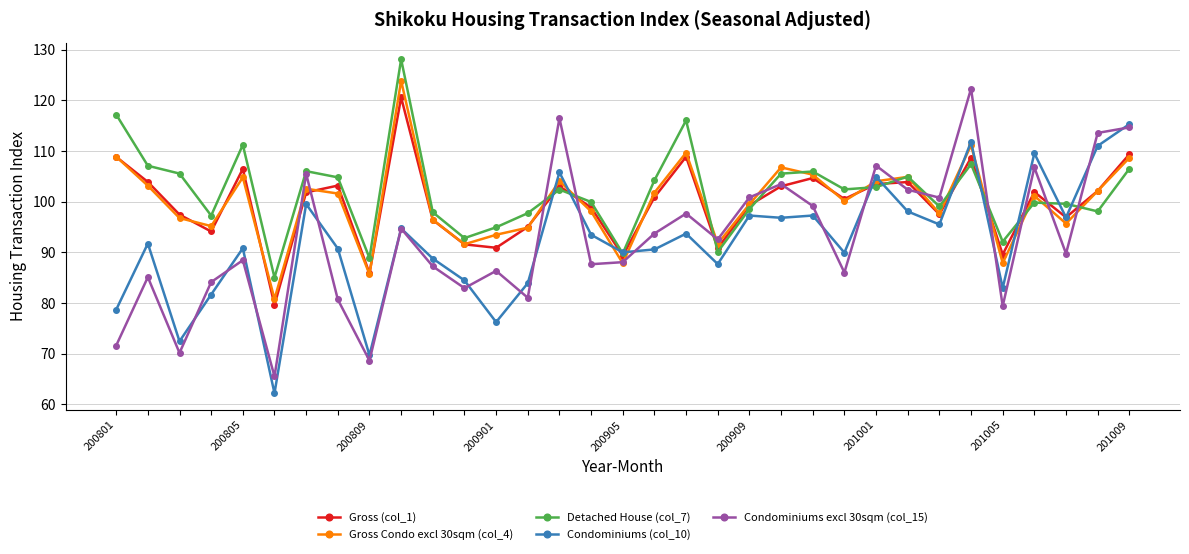

What is the difference between the second highest and second lowest values in the Gross Condo excl 30sqm (col_4) series?

25.4